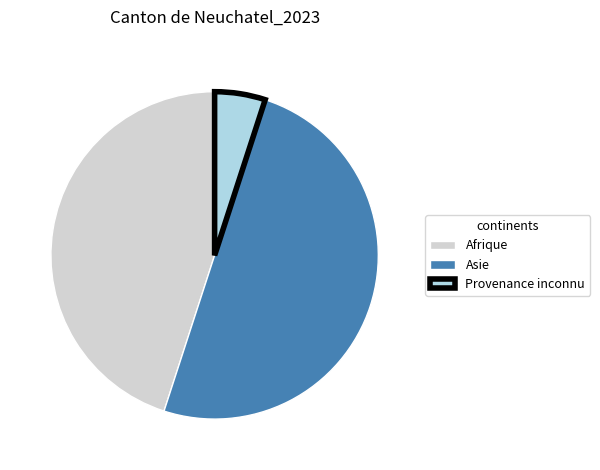

How many segments does this pie chart have?

3